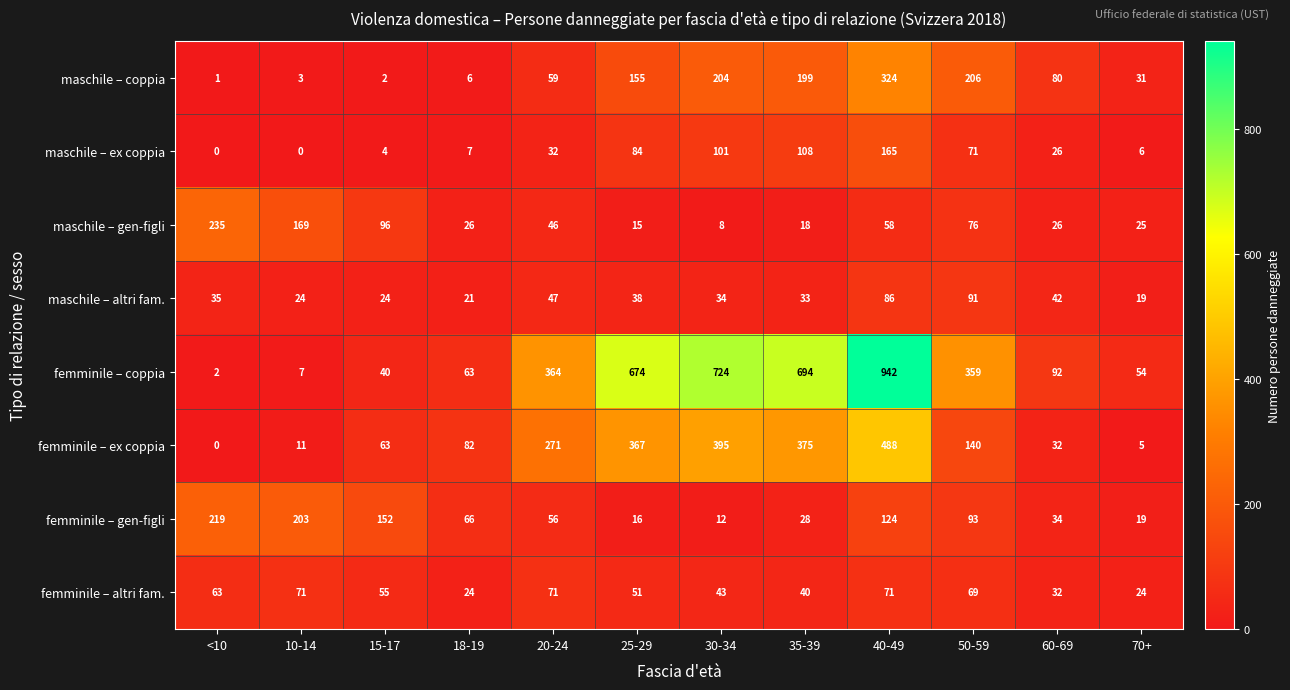

Where is maschile – coppia nearest to the value 162?

25-29